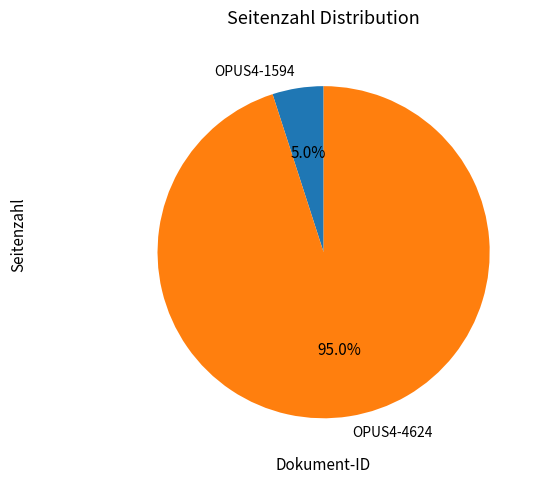

Which has a higher value, OPUS4-1594 or OPUS4-4624?

OPUS4-4624